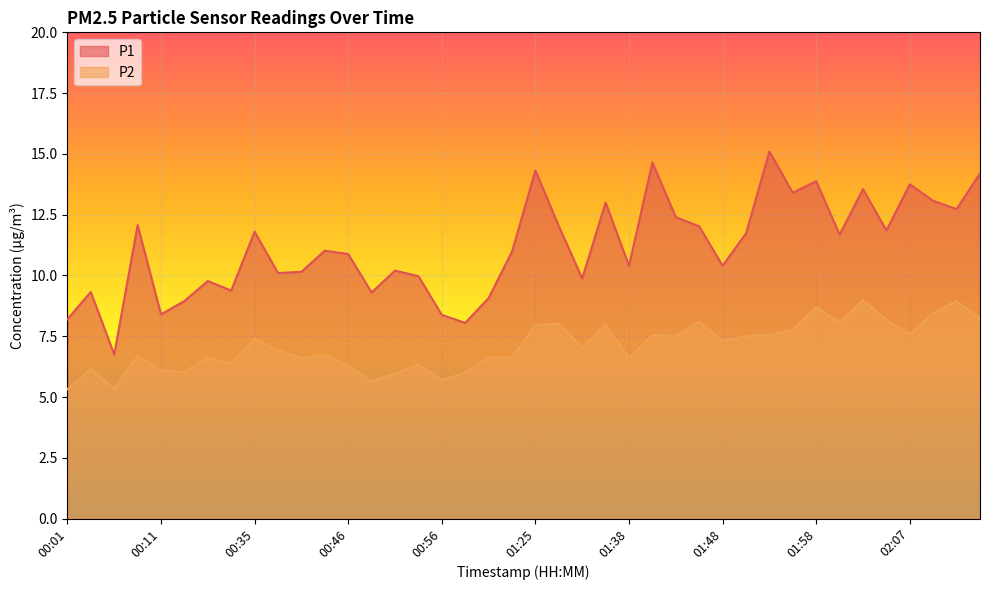

Rank the series at 00:01 from highest to lowest value.

P1, P2